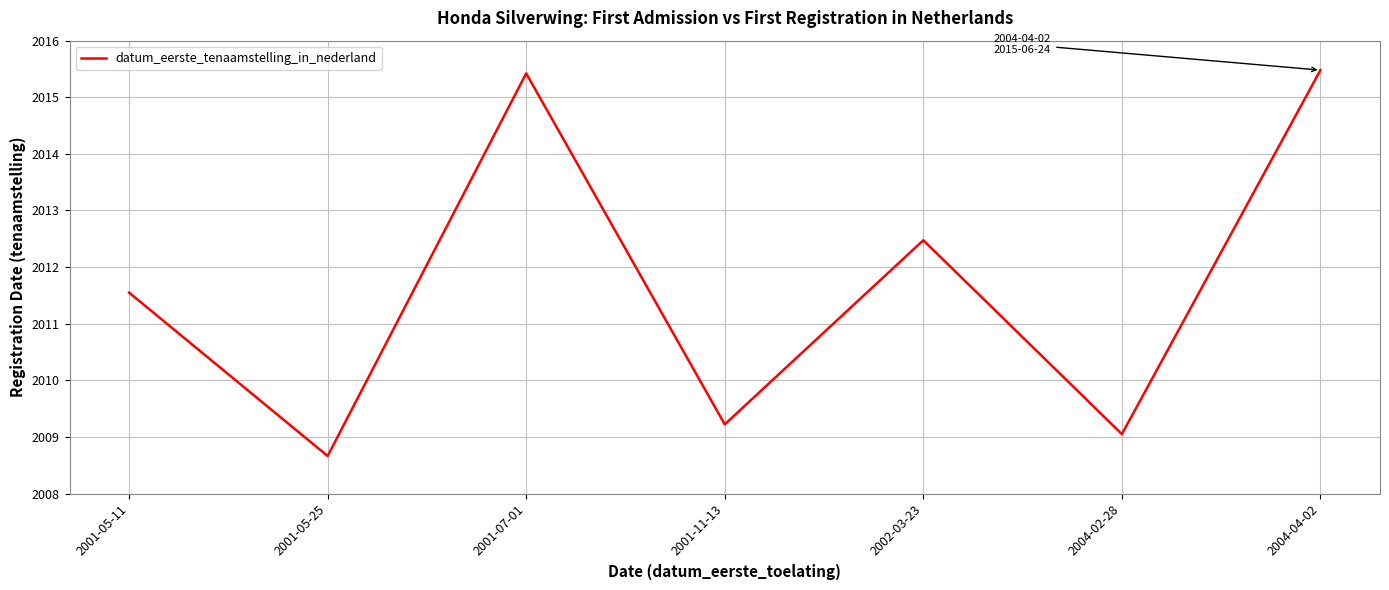

Is this an area chart (filled region under the line)?

No